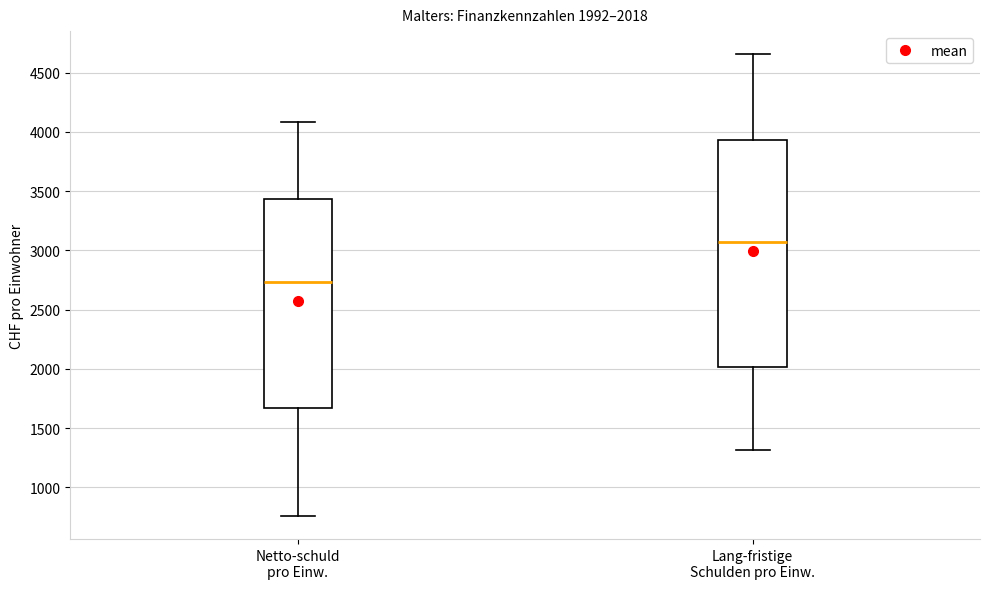

Which box is the tallest, from its lower edge to its upper edge?

Lang-fristige Schulden pro Einw.